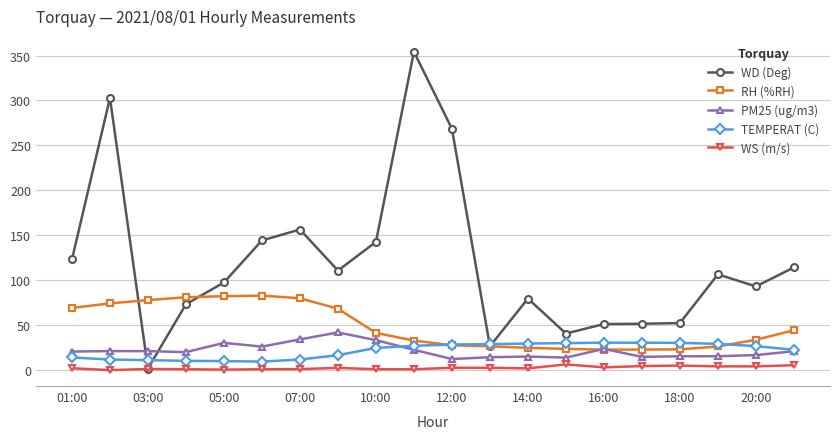

What is the difference between the maximum and minimum values in the RH (%RH) series?

60.1